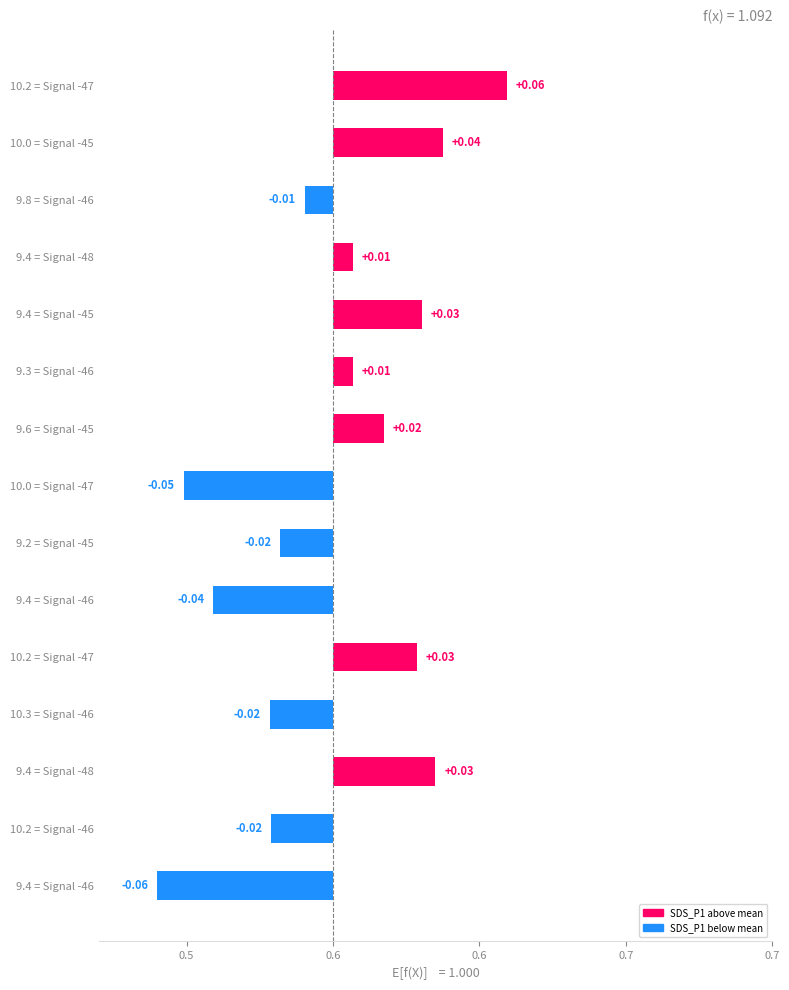

The chart shows a value of 0.0 at 9.6 = Signal -45. True or false?

False